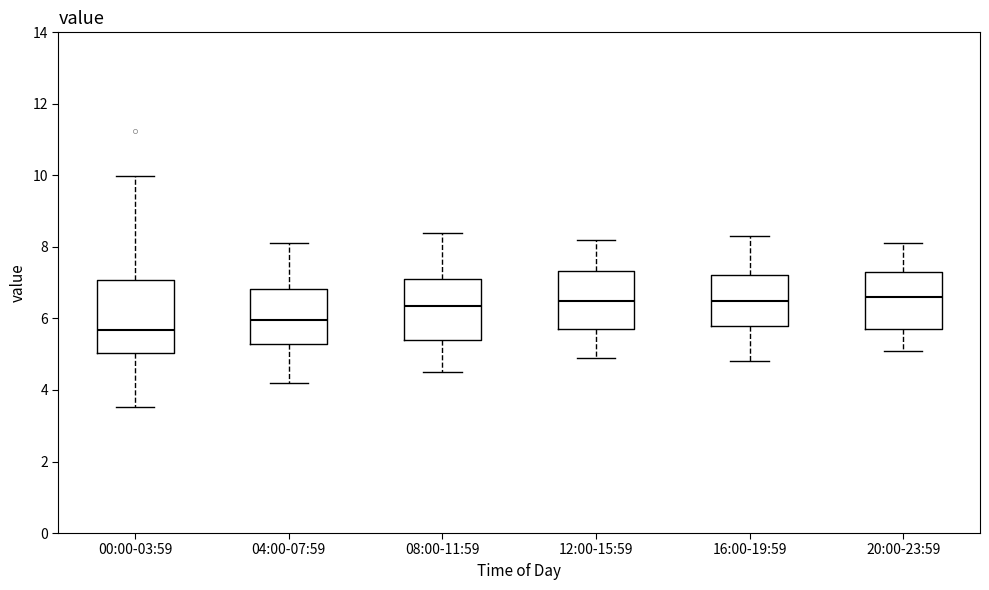

Reading left to right, read every box against the y-axis: the position of its median line, the range the box covers, and the ends of its whiskers. The values are not printed on the chart, so give them approximately, as read against the axis.

00:00-03:59: median 5.6, box 5.0 to 7.0, whiskers 3.6 to 10.0
04:00-07:59: median 6.0, box 5.2 to 6.8, whiskers 4.2 to 8.2
08:00-11:59: median 6.4, box 5.4 to 7.2, whiskers 4.6 to 8.4
12:00-15:59: median 6.6, box 5.8 to 7.4, whiskers 5.0 to 8.2
16:00-19:59: median 6.6, box 5.8 to 7.2, whiskers 4.8 to 8.4
20:00-23:59: median 6.6, box 5.8 to 7.4, whiskers 5.2 to 8.2